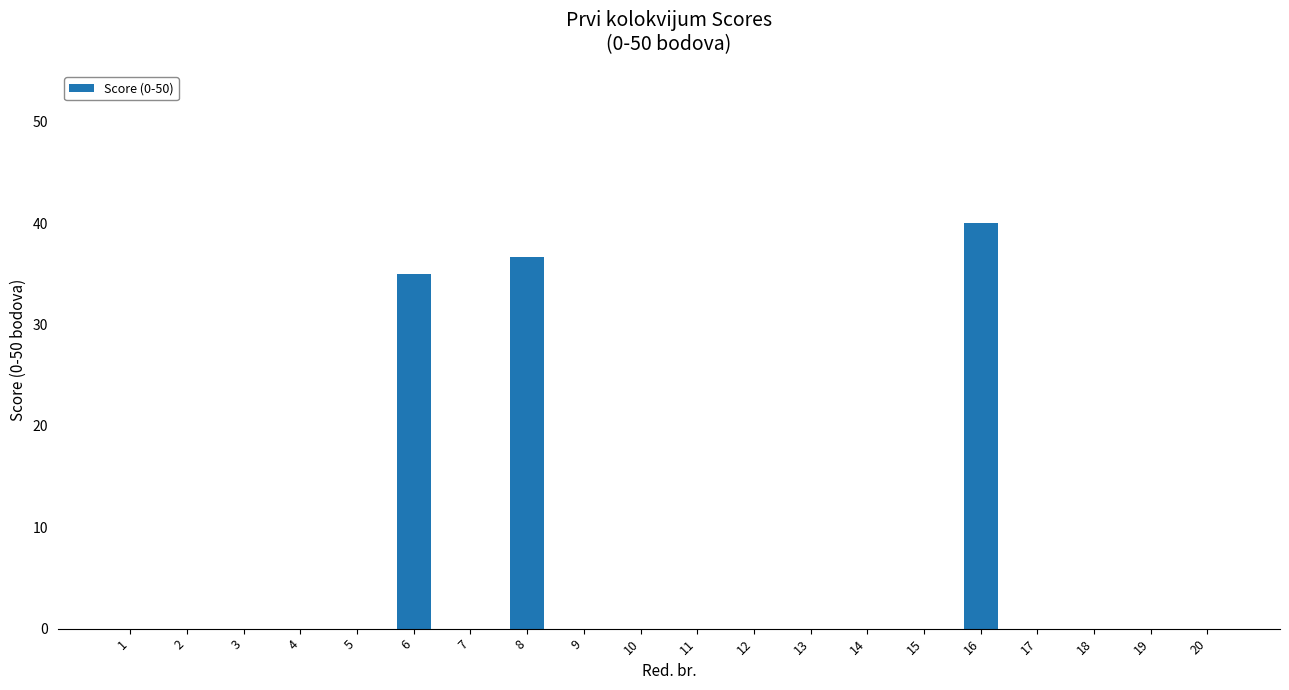

Reading right to left, transcribe all the data shown in this chart.

20=0.0	19=0.0	18=0.0	17=0.0	16=40.0	15=0.0	14=0.0	13=0.0	12=0.0	11=0.0	10=0.0	9=0.0	8=36.7	7=0.0	6=35.0	5=0.0	4=0.0	3=0.0	2=0.0	1=0.0